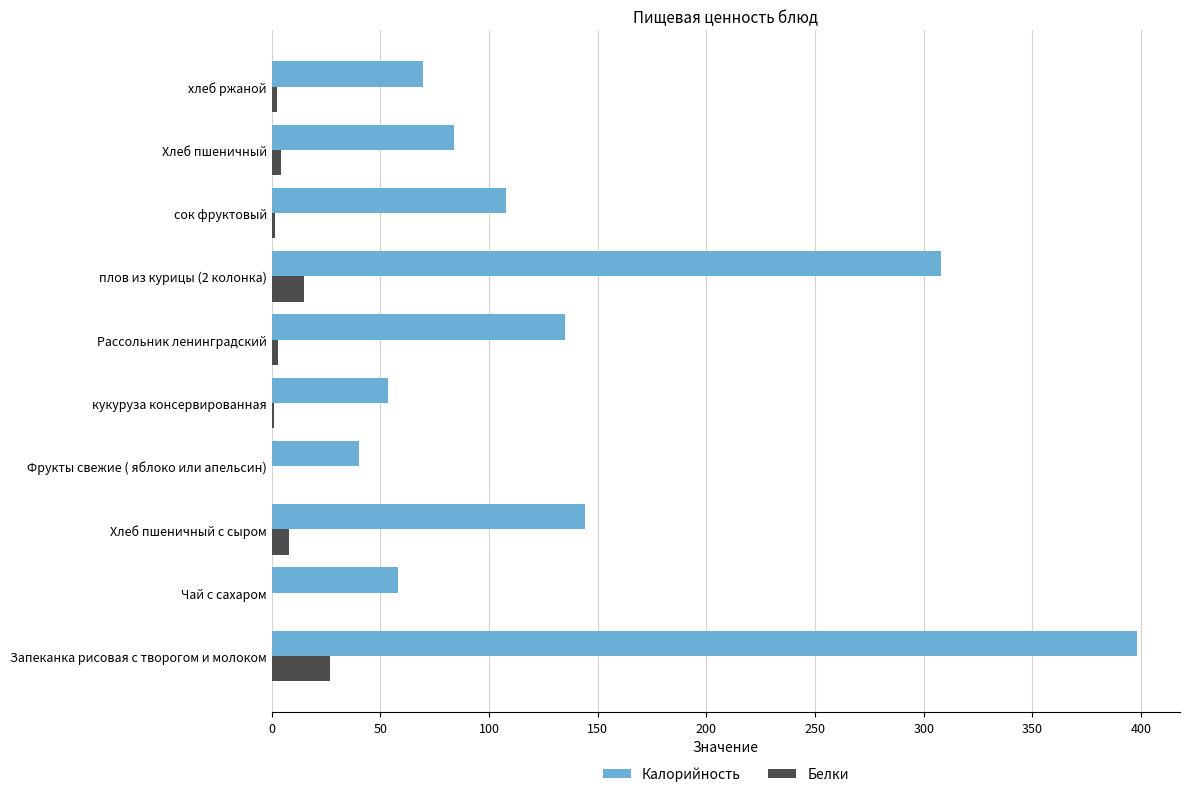

How many series are shown in this chart?

2